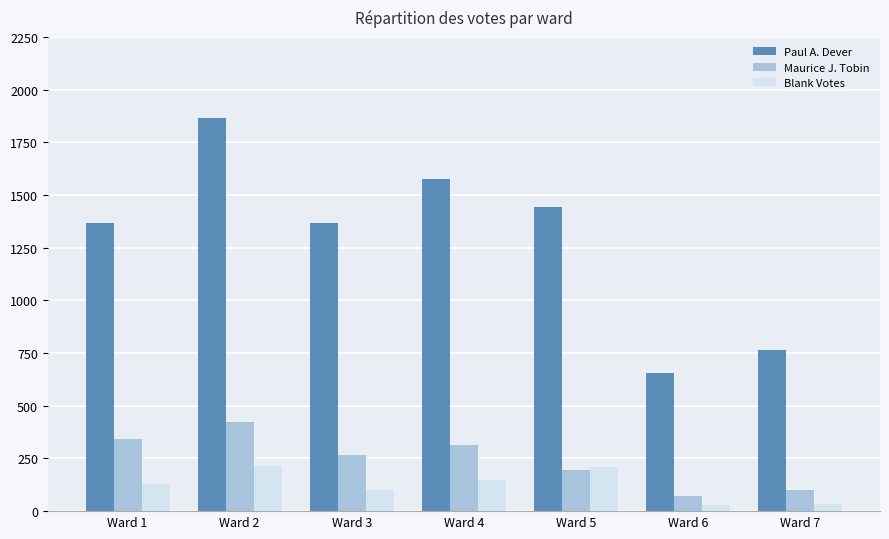

What is the average value of the Maurice J. Tobin series?

245